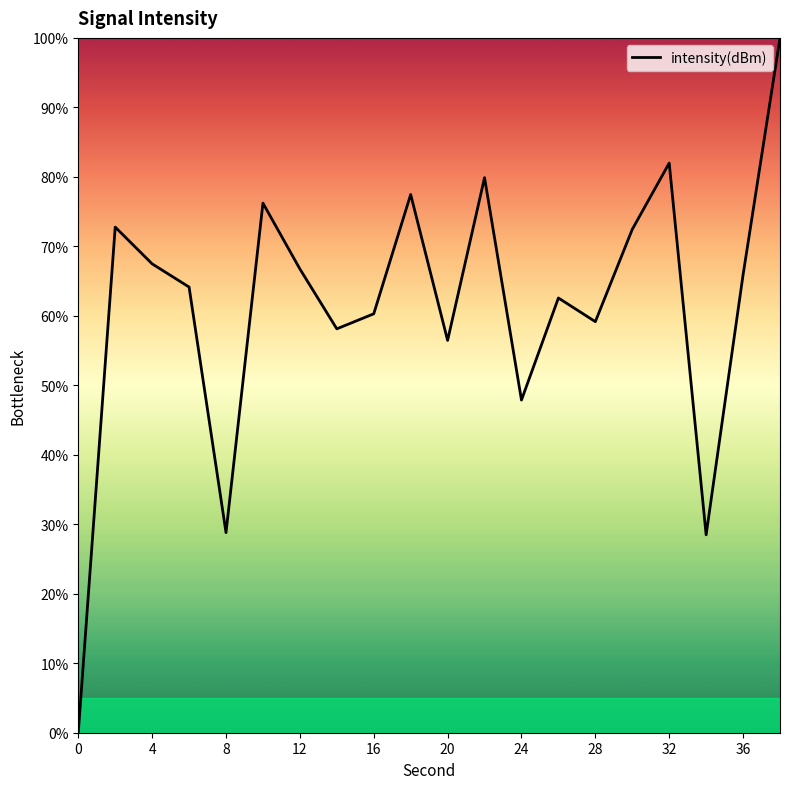

True or false: there are more than 0 points higher than both neighbors.

True